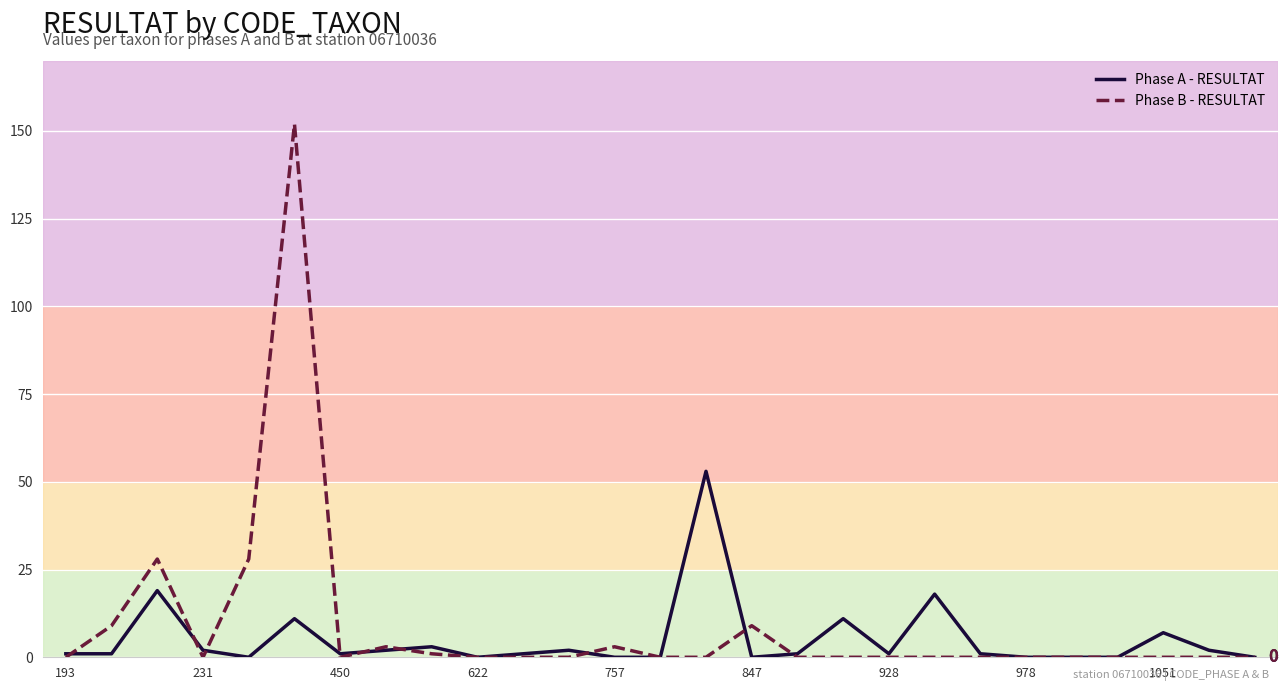

Reading left to right, list all the values displayed in this chart.

Phase A - RESULTAT: 1	1	19	2	0	11	1	2	3	0	1	2	0	0	53	0	1	11	1	18	1	0	0	0	7	2	0
Phase B - RESULTAT: 0	9	28	0	28	152	0	3	1	0	0	0	3	0	0	9	0	0	0	0	0	0	0	0	0	0	0